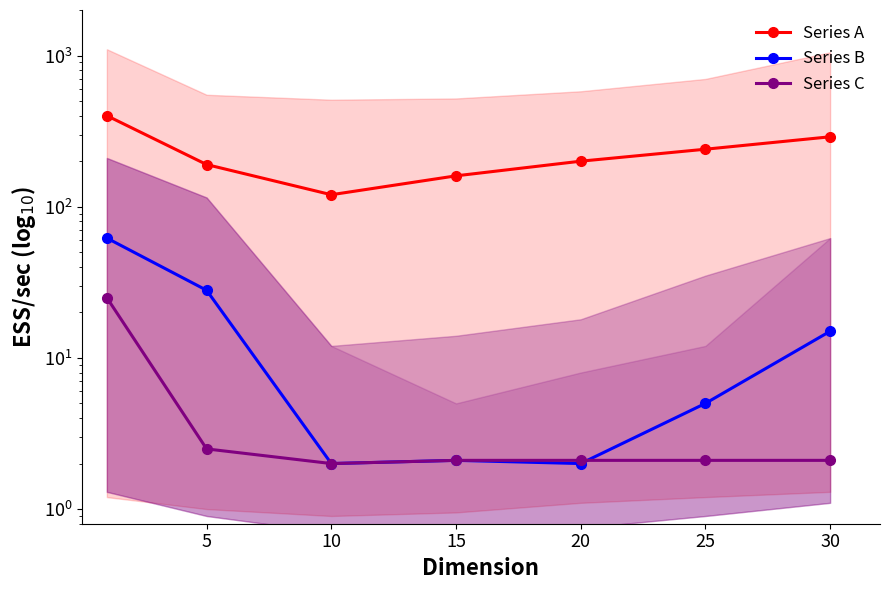

True or false: Series B has more than 1 interior local peaks.

False